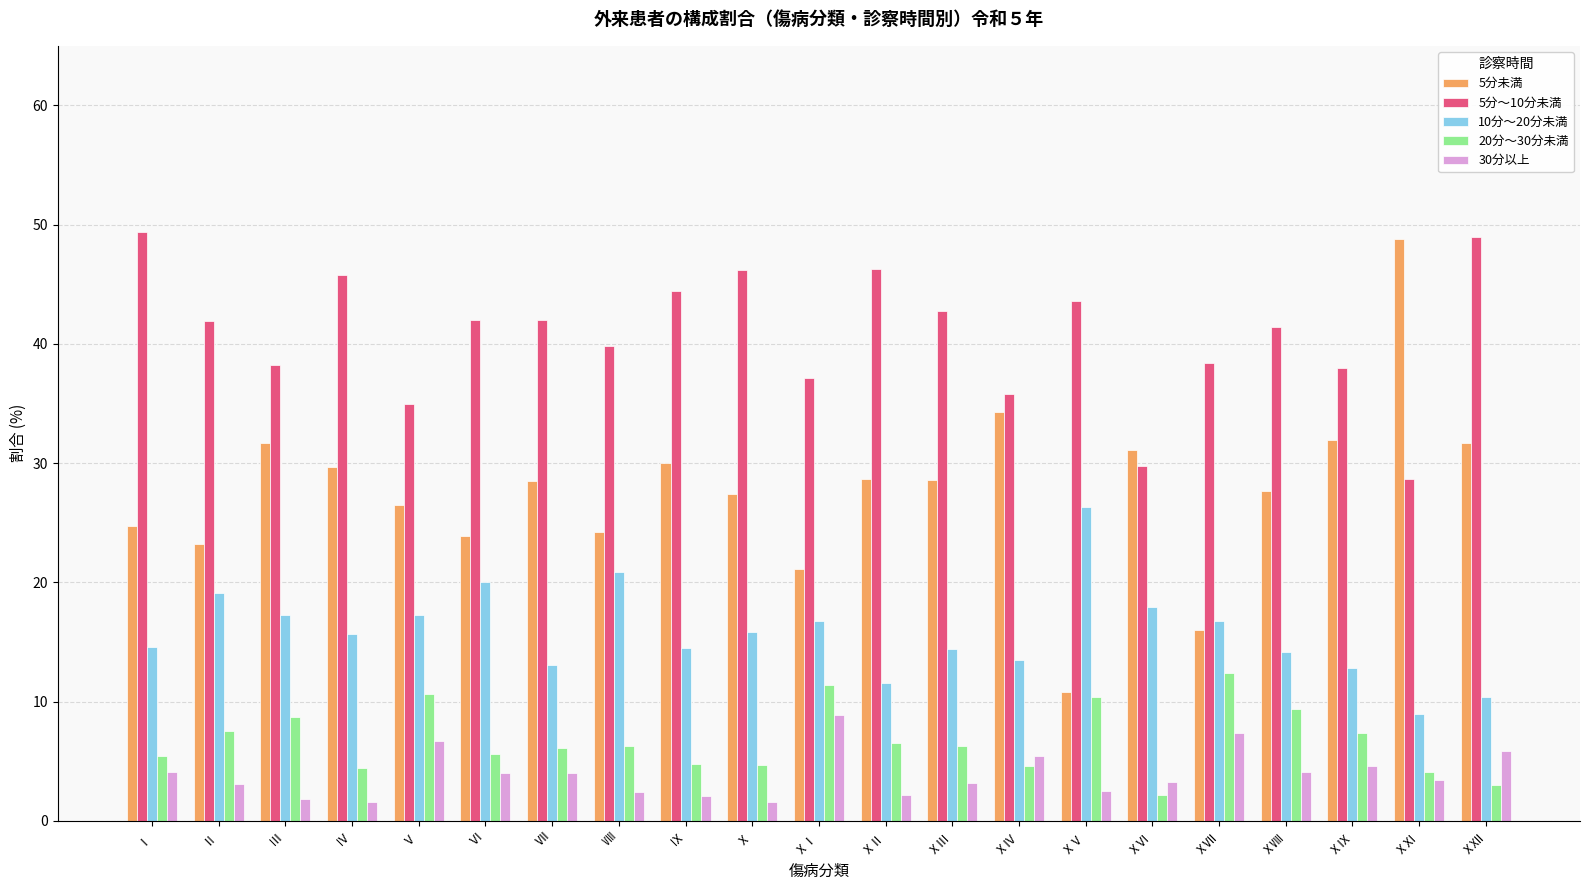

The 5分～10分未満 series shows 76.4 at Ⅳ. True or false?

False